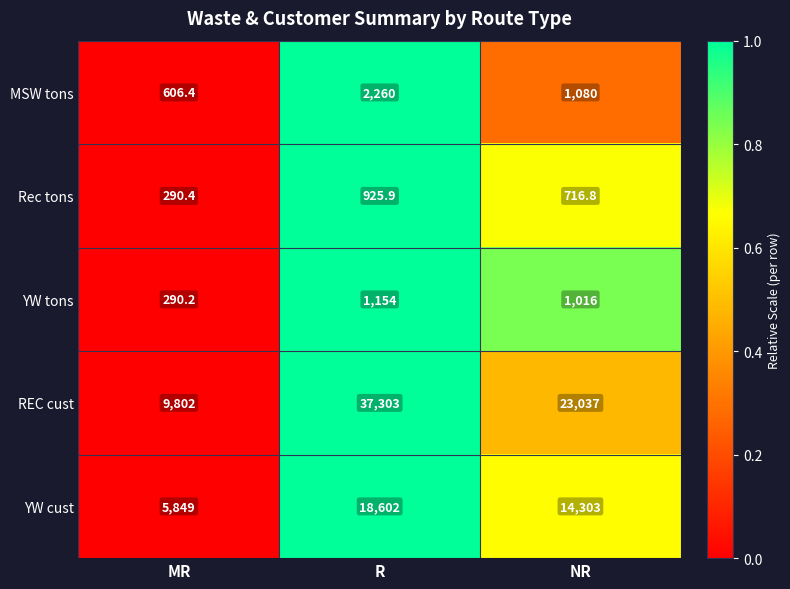

Rank the series at NR from lowest to highest value.

Rec tons, YW tons, MSW tons, YW cust, REC cust